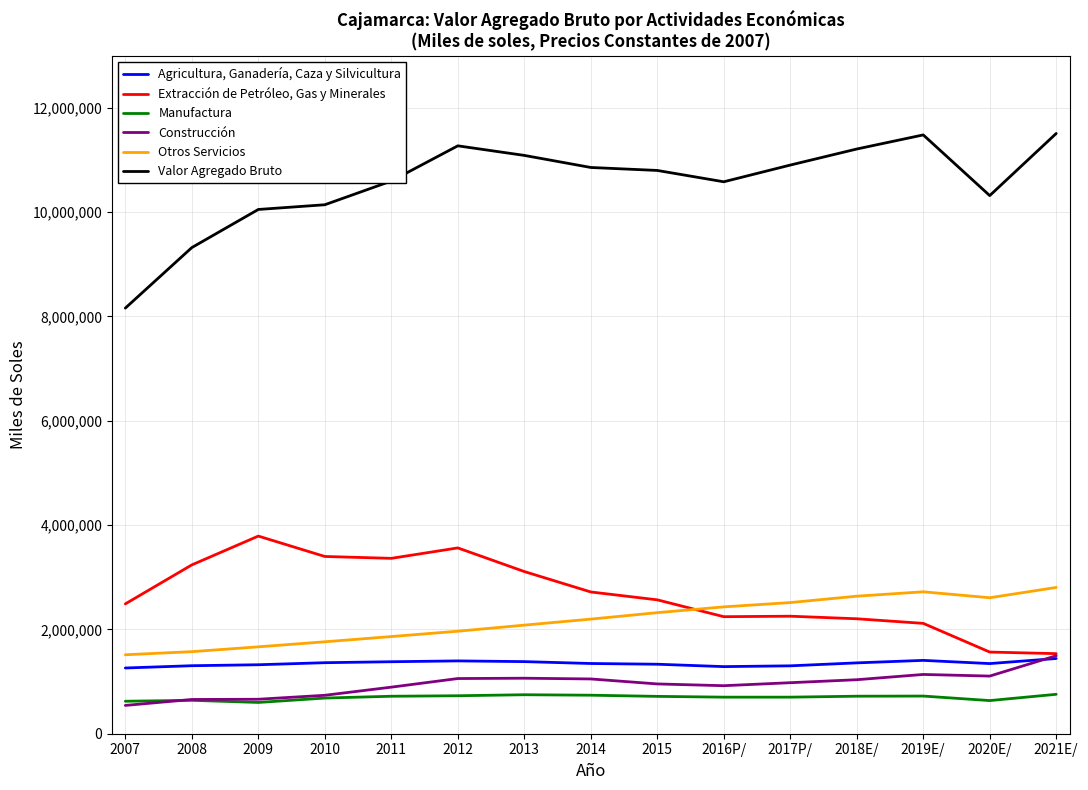

Rank the series by their maximum value, from highest to lowest.

Valor Agregado Bruto, Extracción de Petróleo, Gas y Minerales, Otros Servicios, Construcción, Agricultura, Ganadería, Caza y Silvicultura, Manufactura